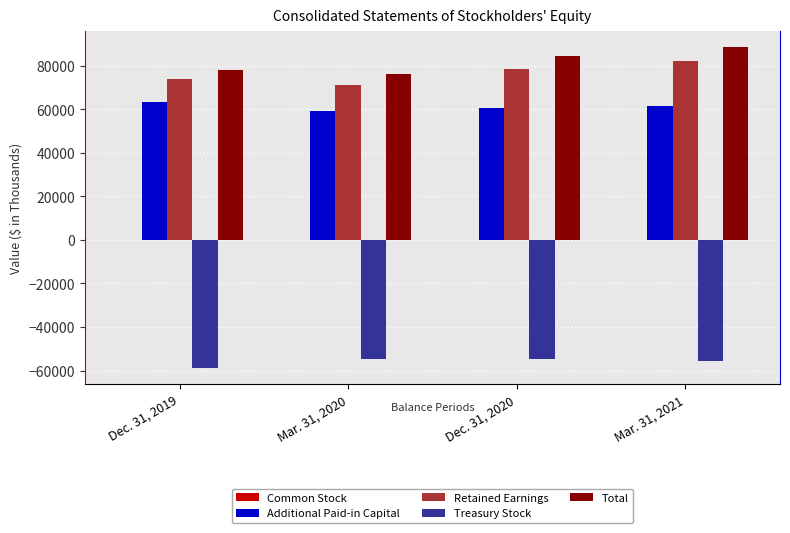

The value of Additional Paid-in Capital at Mar. 31, 2021 is 61655. True or false?

True